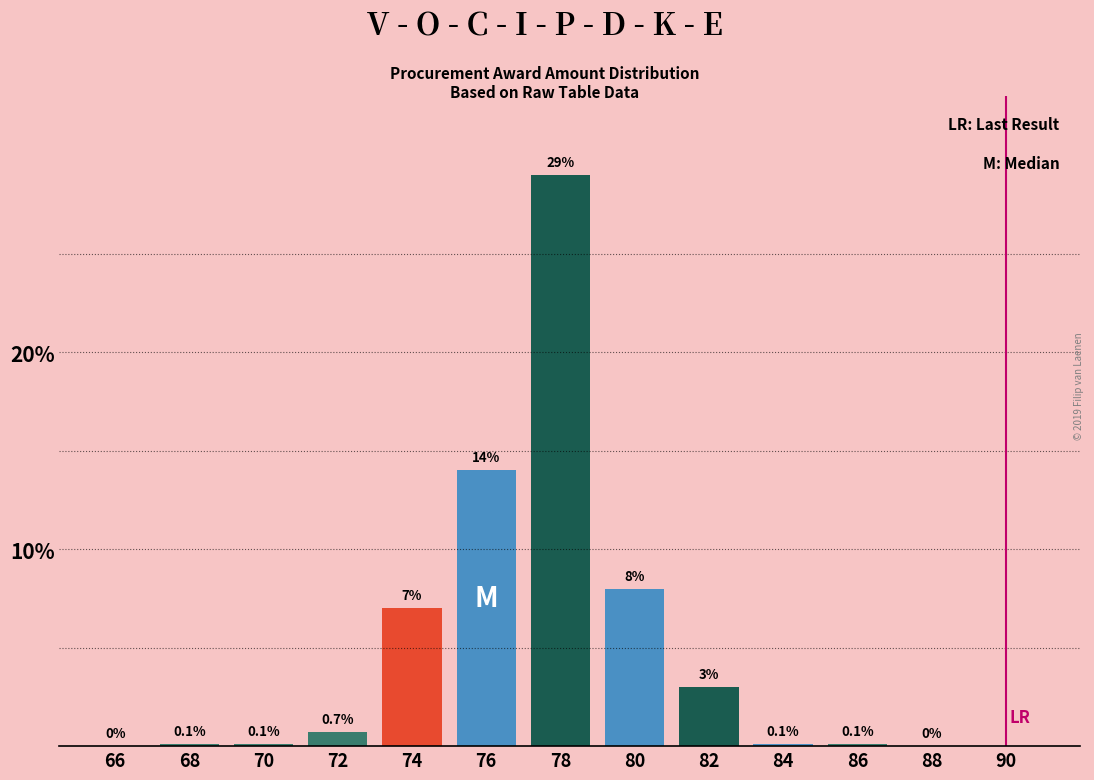

Reading left to right, list all the values displayed in this chart.

66=0.0	68=0.1	70=0.1	72=0.7	74=7.0	76=14.0	78=29.0	80=8.0	82=3.0	84=0.1	86=0.1	88=0.0